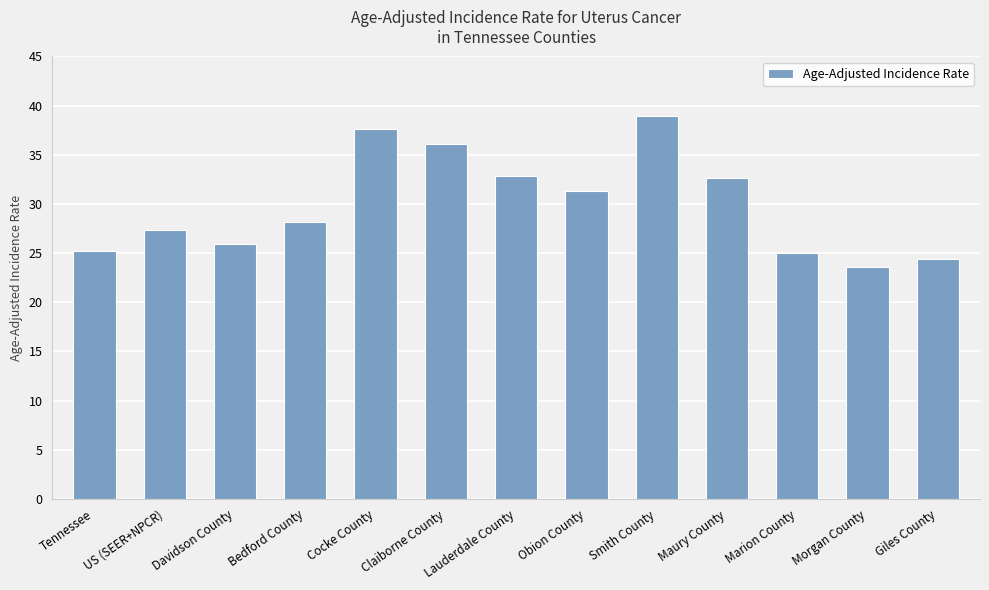

Which label corresponds to the largest value in the chart?

Smith County